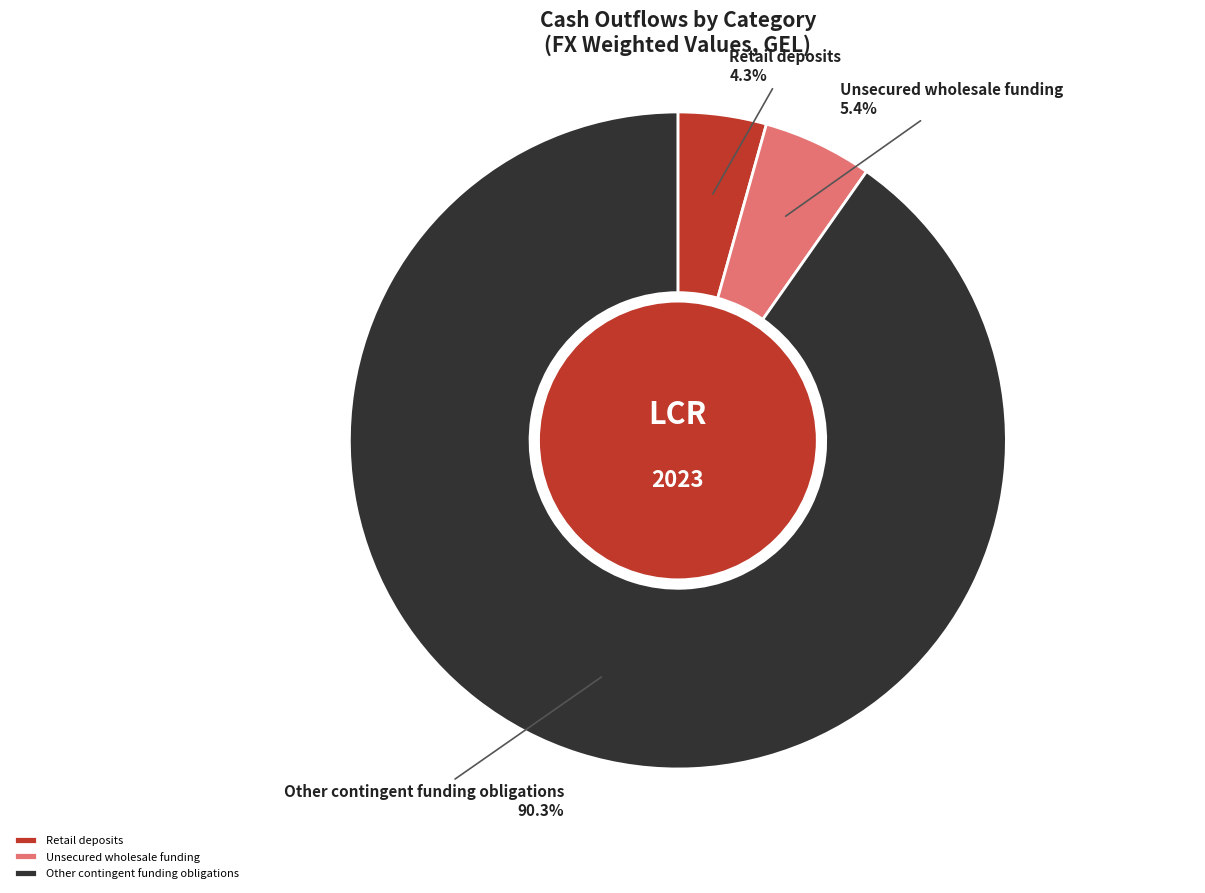

To the nearest percent, what portion does Unsecured wholesale funding represent?

5%